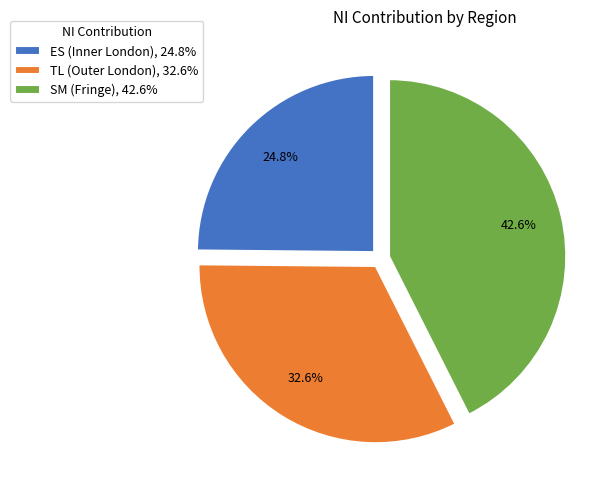

Which category has the smallest portion of the pie?

ES (Inner London)